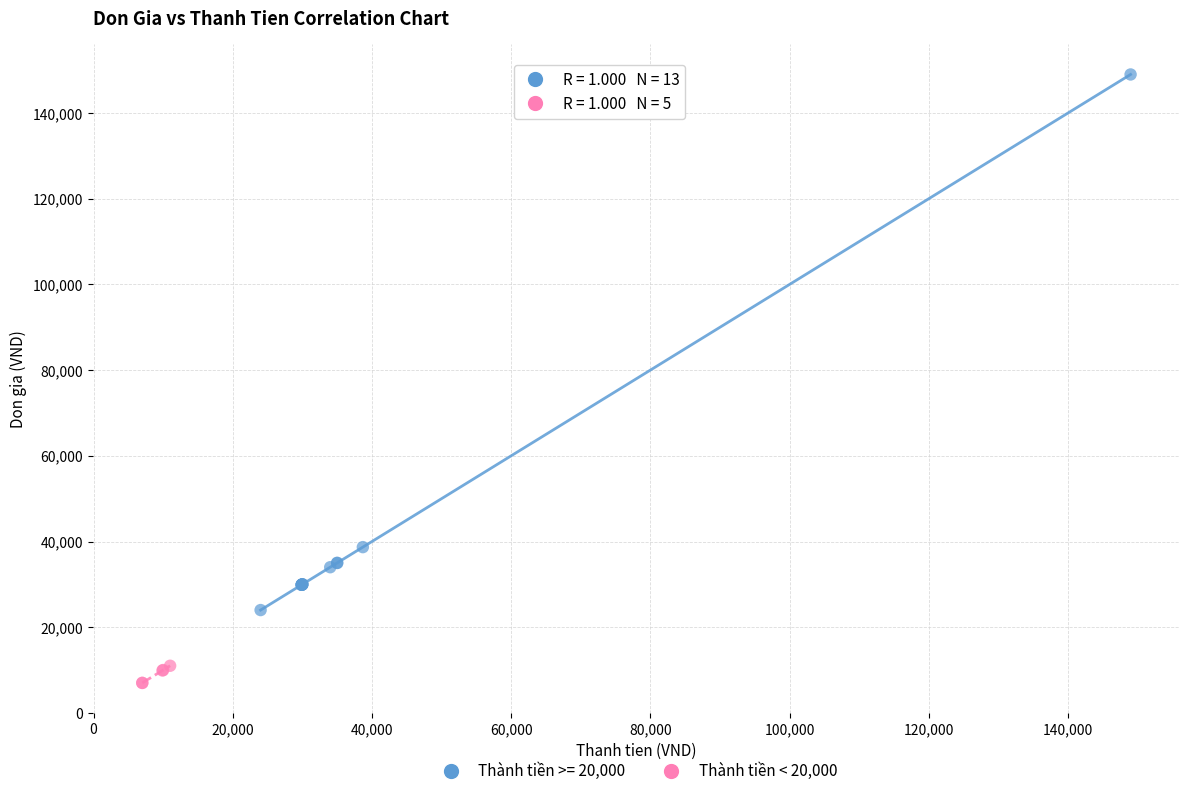

Which series reaches the minimum Y coordinate?

Thành tiền < 20,000